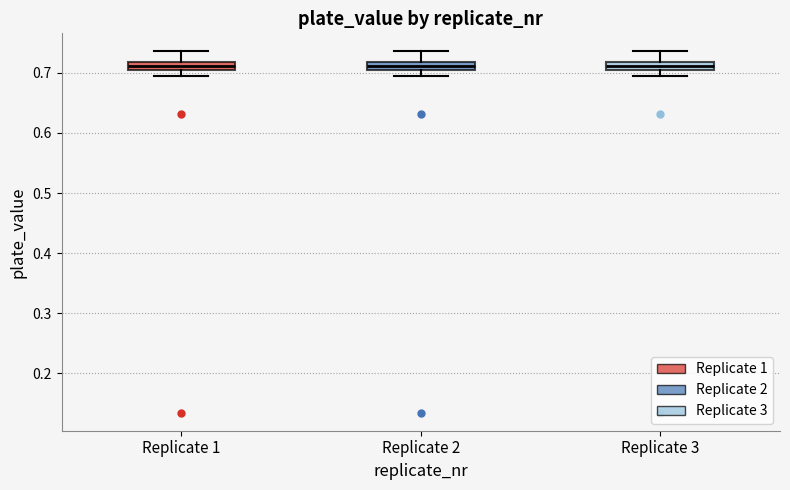

Where is the upper edge of the box for Replicate 3 on the y-axis? The values are not printed on the chart, so give them approximately, as read against the axis.

0.72